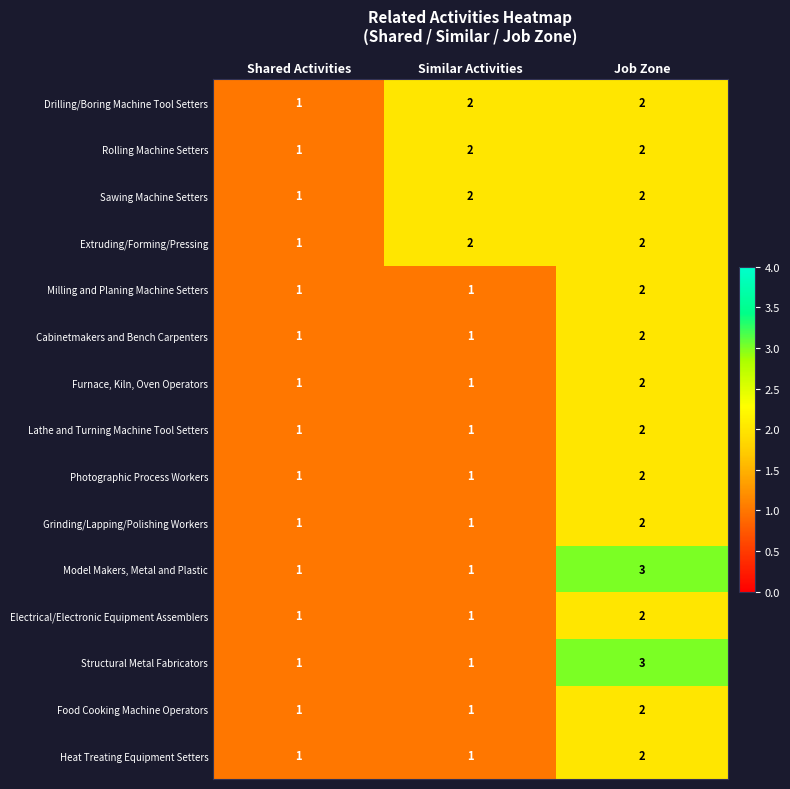

What is the sum of the Photographic Process Workers values at Similar Activities and Job Zone?

3